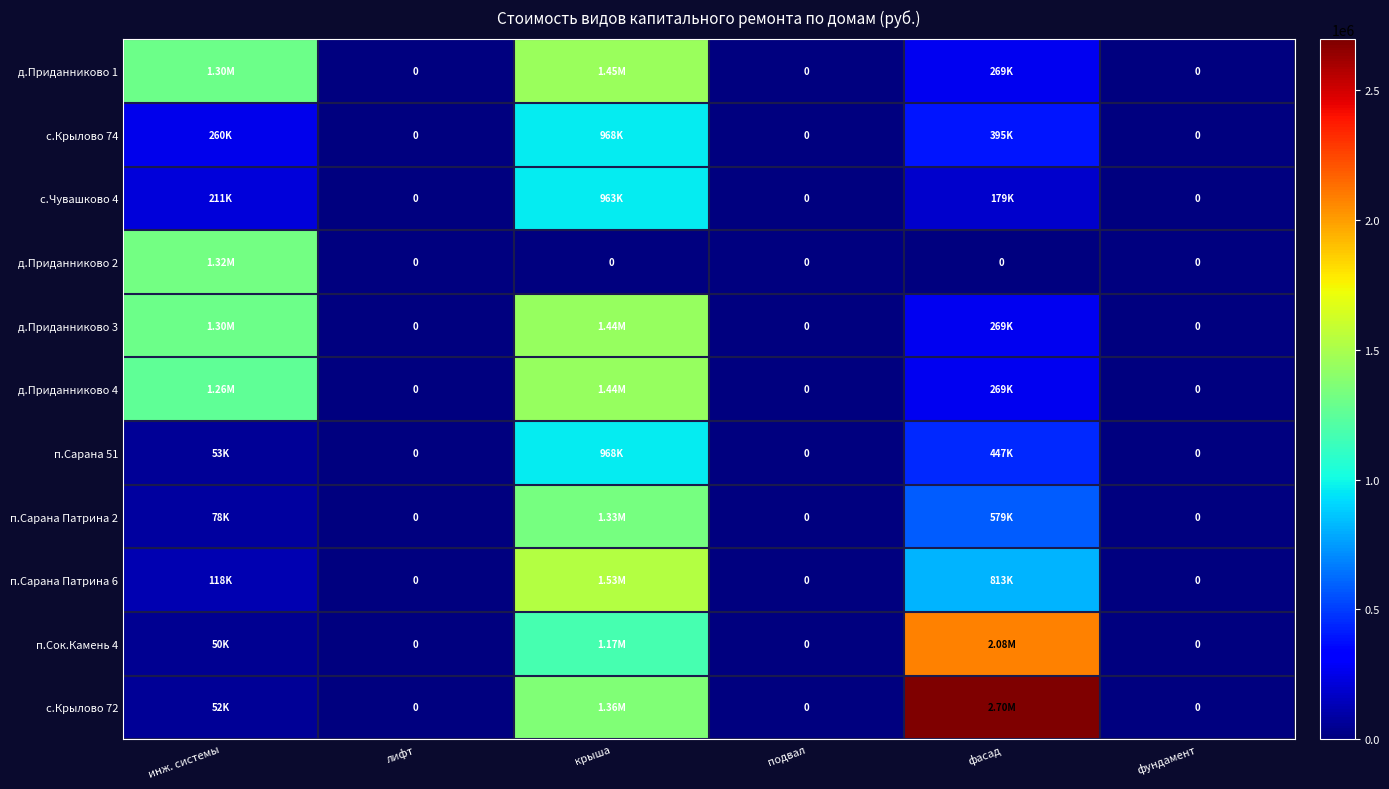

The value of д.Приданниково 3 at инж. системы is 342422. True or false?

False